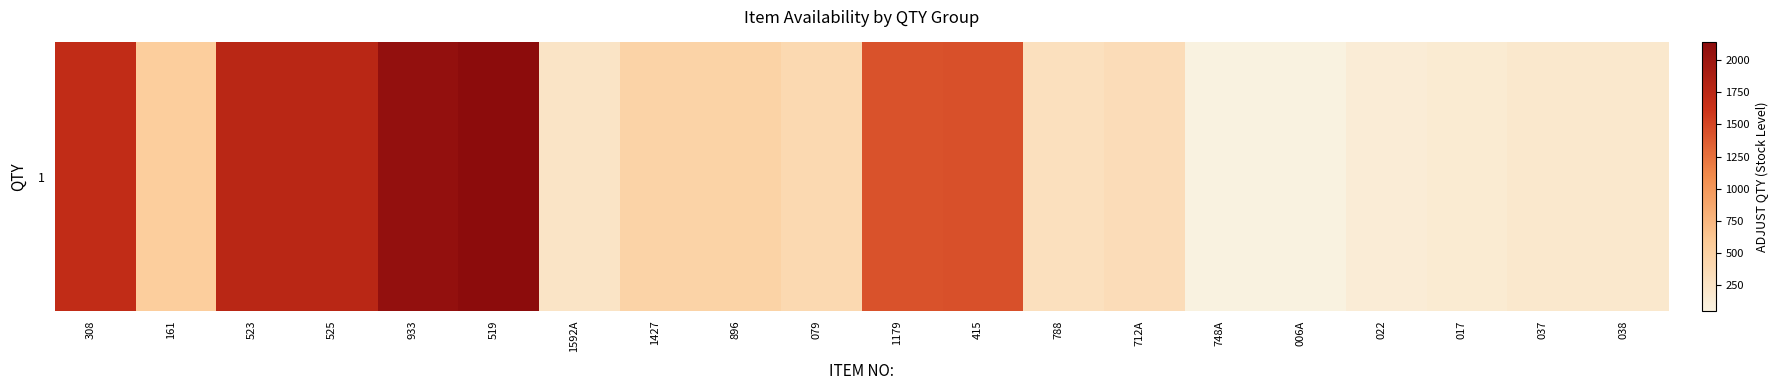

Which category has the lowest value across all series?

748A